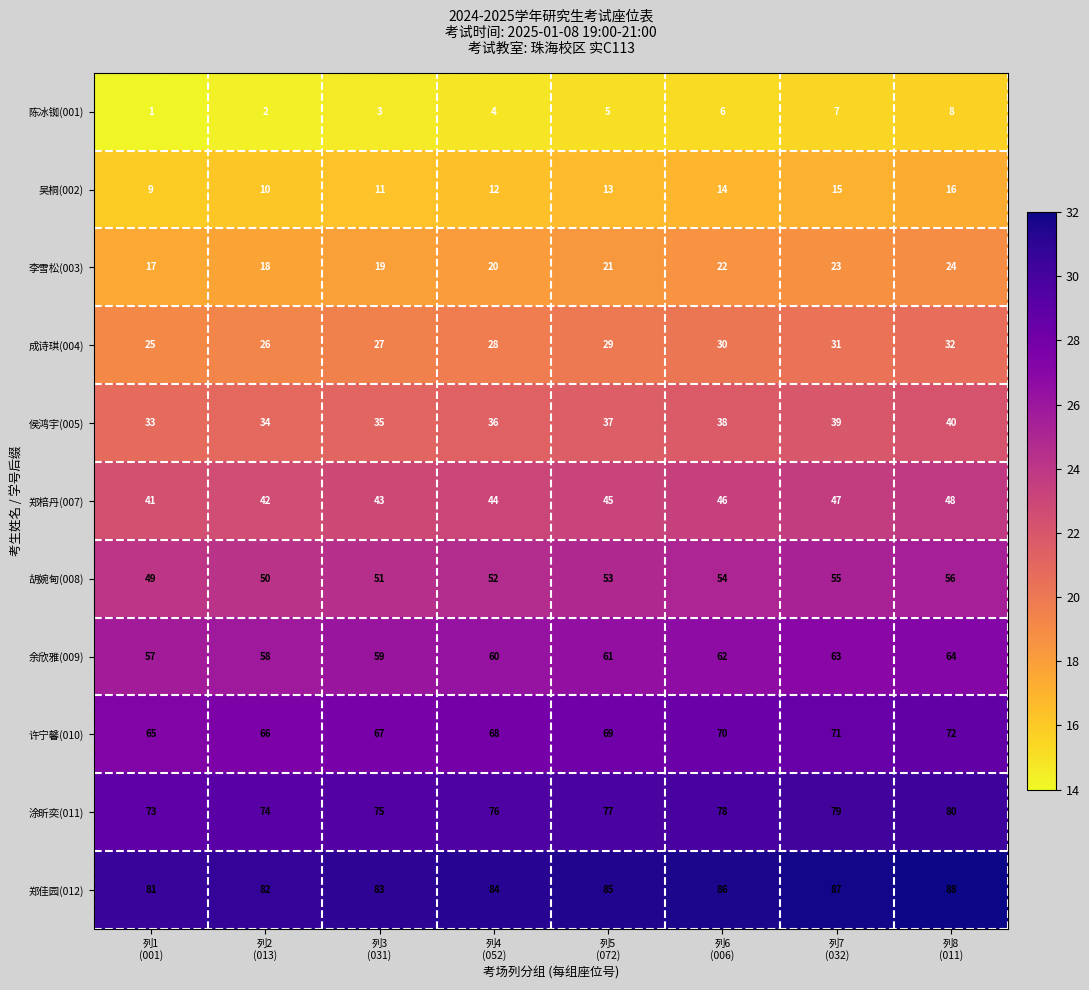

List the series in order of their peak value, highest first.

郑佳园(012), 涂昕奕(011), 许宁馨(010), 余欣雅(009), 胡婉甸(008), 郑棓丹(007), 侯鸿宇(005), 成诗琪(004), 李雪松(003), 吴桐(002), 陈冰铷(001)